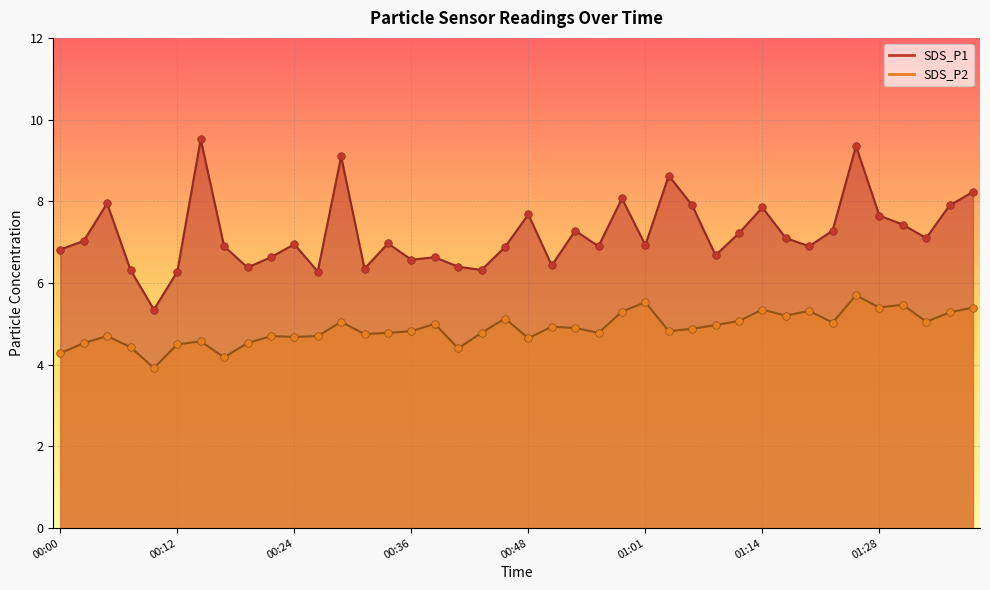

At which category is the sum across all series the highest?

01:25